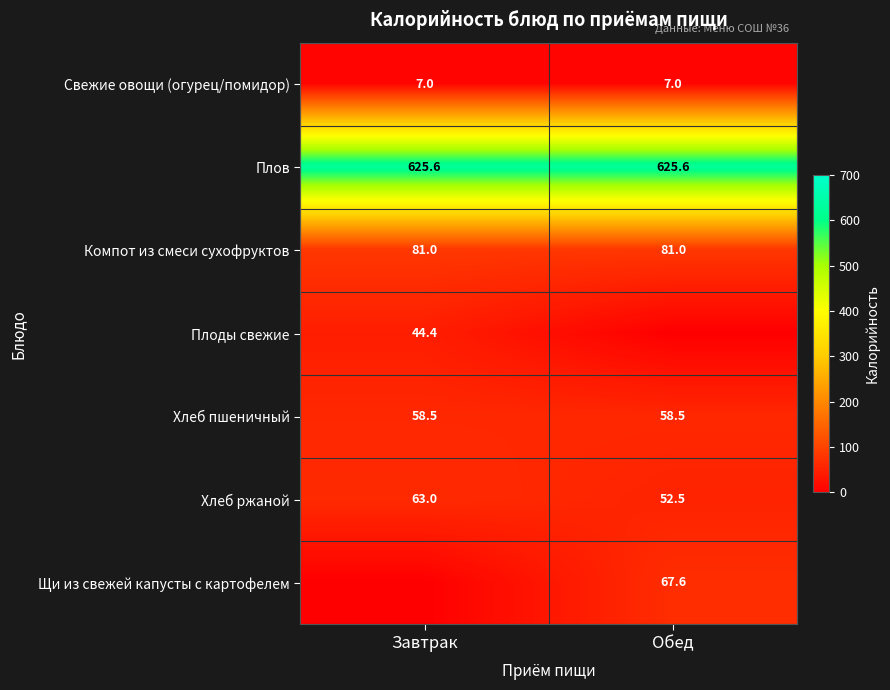

What is the sum of all Хлеб пшеничный values?

117.0